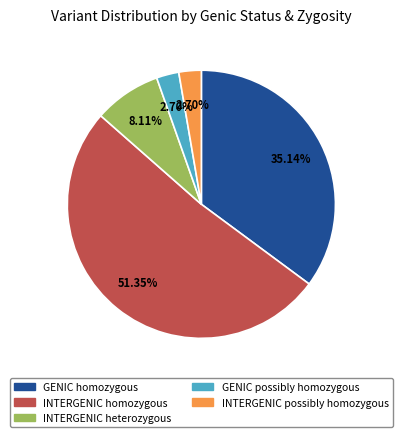

What is the largest slice in the pie chart?

INTERGENIC homozygous